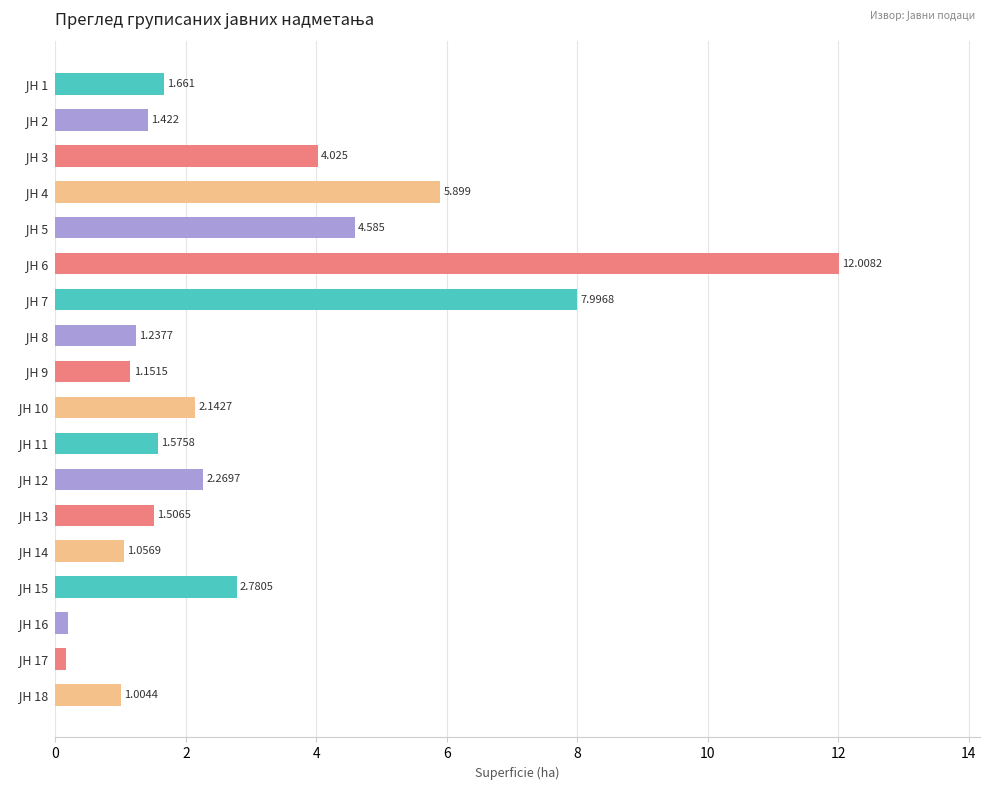

Are the bars horizontal?

Yes